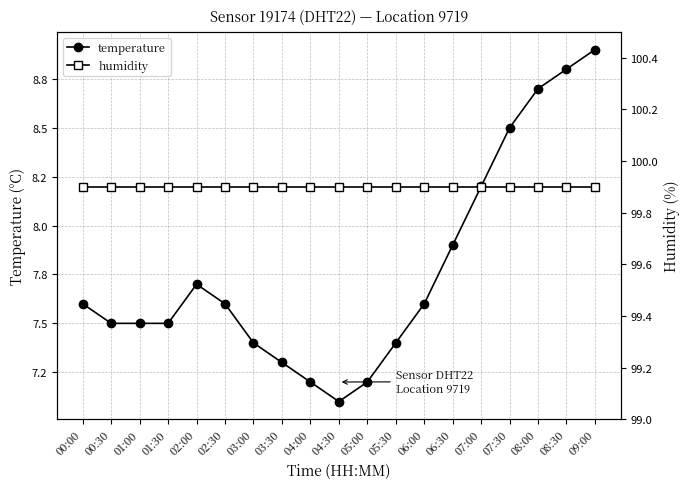

Reading left to right, extract all data points from this chart.

temperature: 00:00=7.6	00:30=7.5	01:00=7.5	01:30=7.5	02:00=7.7	02:30=7.6	03:00=7.4	03:30=7.3	04:00=7.2	04:30=7.1	05:00=7.2	05:30=7.4	06:00=7.6	06:30=7.9	07:00=8.2	07:30=8.5	08:00=8.7	08:30=8.8	09:00=8.9
humidity: 00:00=99.9	00:30=99.9	01:00=99.9	01:30=99.9	02:00=99.9	02:30=99.9	03:00=99.9	03:30=99.9	04:00=99.9	04:30=99.9	05:00=99.9	05:30=99.9	06:00=99.9	06:30=99.9	07:00=99.9	07:30=99.9	08:00=99.9	08:30=99.9	09:00=99.9